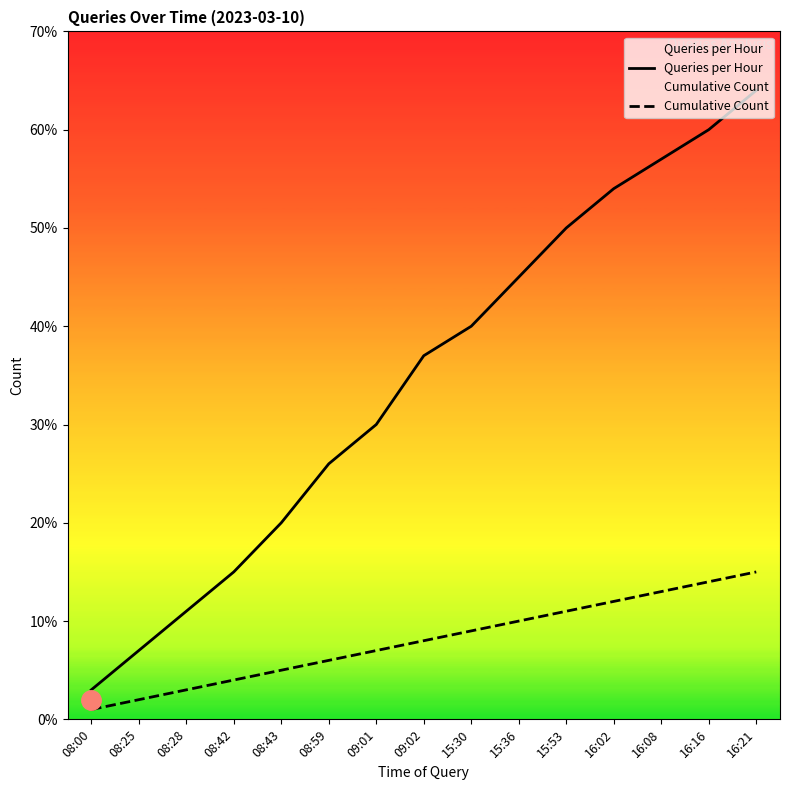

List the labels in order of Cumulative Count value, smallest first.

08:00, 08:25, 08:28, 08:42, 08:43, 08:59, 09:01, 09:02, 15:30, 15:36, 15:53, 16:02, 16:08, 16:16, 16:21